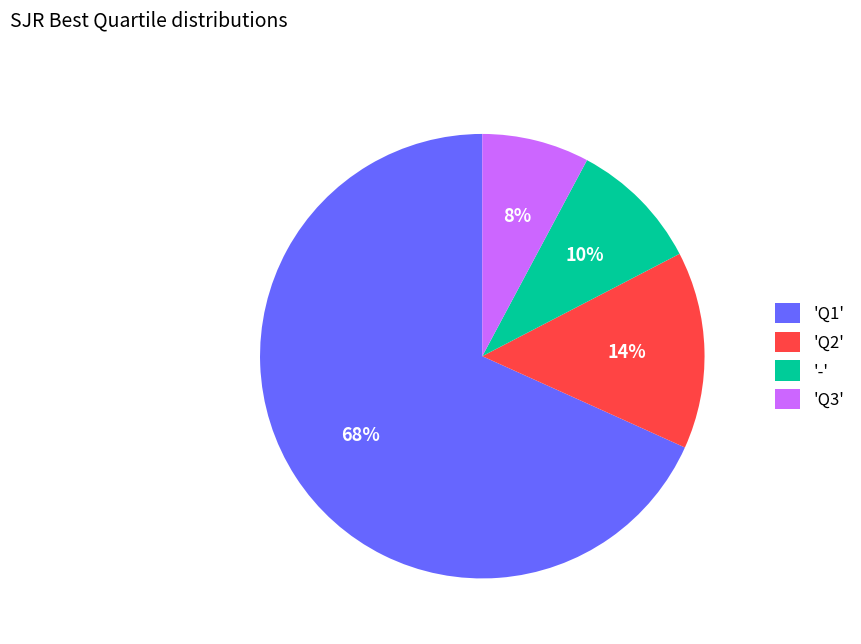

How many slices are in this pie chart?

4